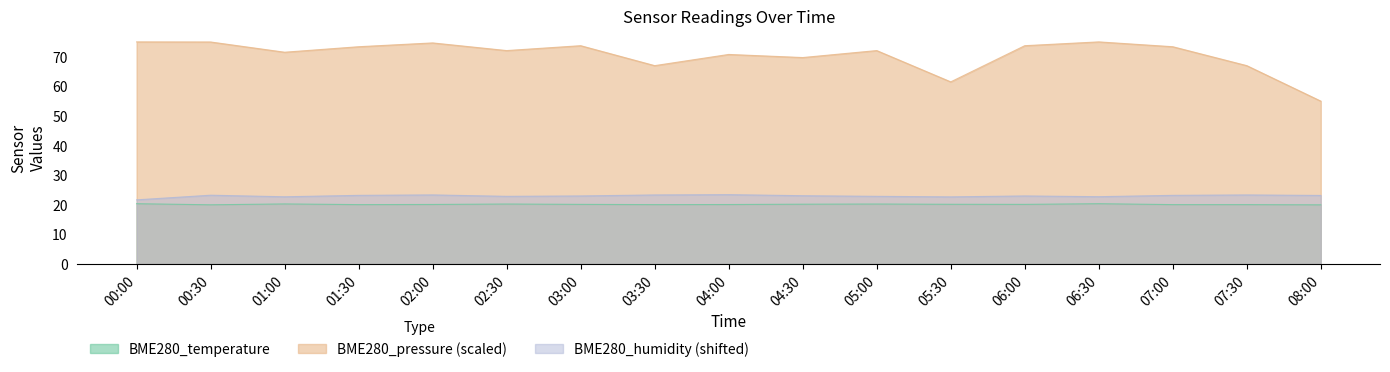

The value of BME280_pressure (scaled) at 00:00 is 75.0. True or false?

True